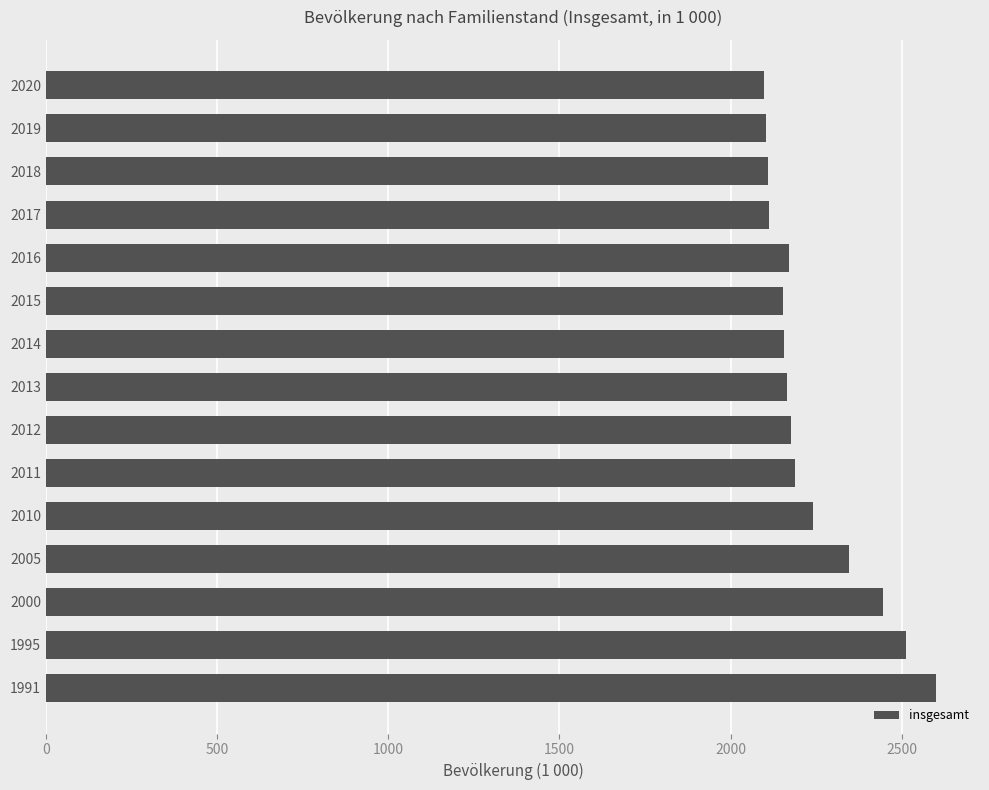

What is the maximum value shown in the chart?

2598.1